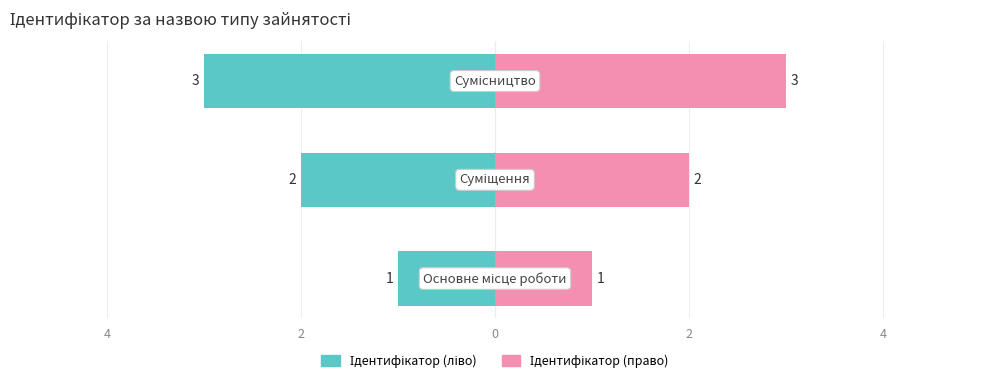

List the series in order of their overall mean, highest first.

Ідентифікатор (право), Ідентифікатор (ліво)